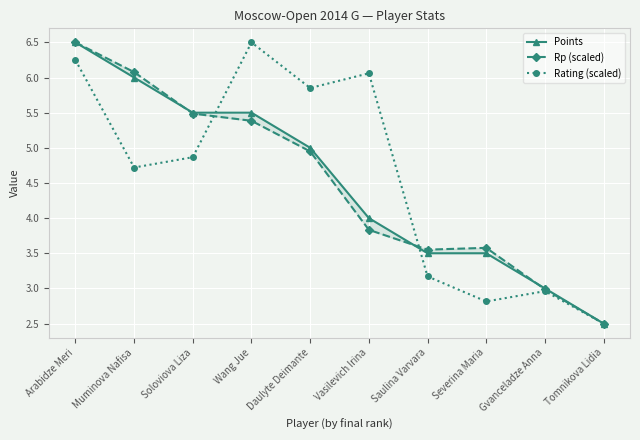

Reading left to right, extract all data points from this chart.

Points: Arabidze Meri=6.5	Muminova Nafisa=6.0	Soloviova Liza=5.5	Wang Jue=5.5	Daulyte Deimante=5.0	Vasilevich Irina=4.0	Saulina Varvara=3.5	Severina Maria=3.5	Gvanceladze Anna=3.0	Tomnikova Lidia=2.5
Rp (scaled): Arabidze Meri=6.5	Muminova Nafisa=6.1	Soloviova Liza=5.5	Wang Jue=5.4	Daulyte Deimante=4.9	Vasilevich Irina=3.8	Saulina Varvara=3.6	Severina Maria=3.6	Gvanceladze Anna=3.0	Tomnikova Lidia=2.5
Rating (scaled): Arabidze Meri=6.2	Muminova Nafisa=4.7	Soloviova Liza=4.9	Wang Jue=6.5	Daulyte Deimante=5.9	Vasilevich Irina=6.1	Saulina Varvara=3.2	Severina Maria=2.8	Gvanceladze Anna=3.0	Tomnikova Lidia=2.5